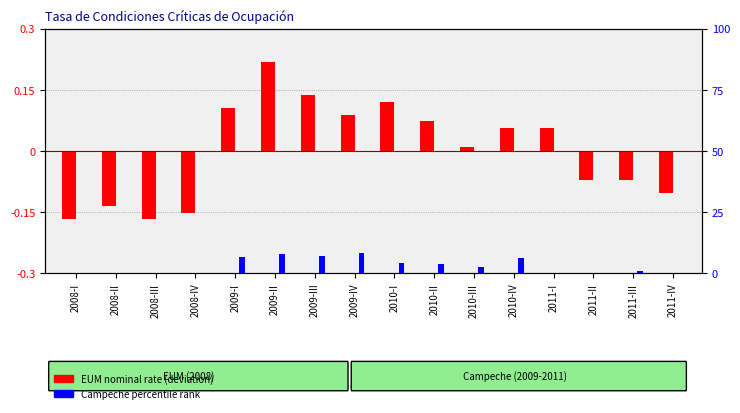

How many groups of bars are there?

16